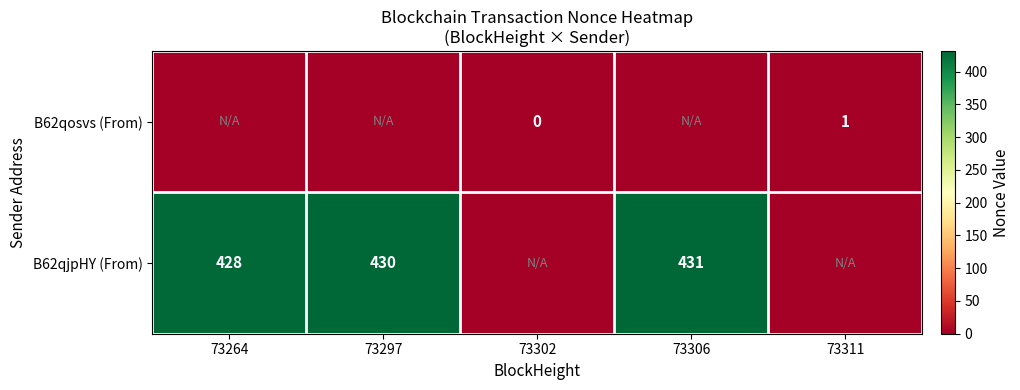

Is it true that B62qjpHY (From) equals 428 at 73264?

True